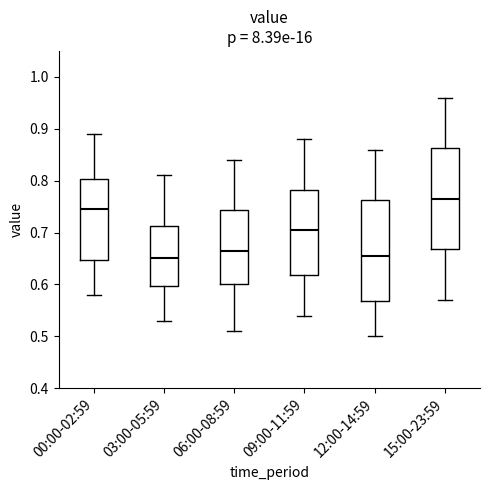

Where does the lower whisker of the box for 15:00-23:59 end on the y-axis? The values are not printed on the chart, so give them approximately, as read against the axis.

0.57